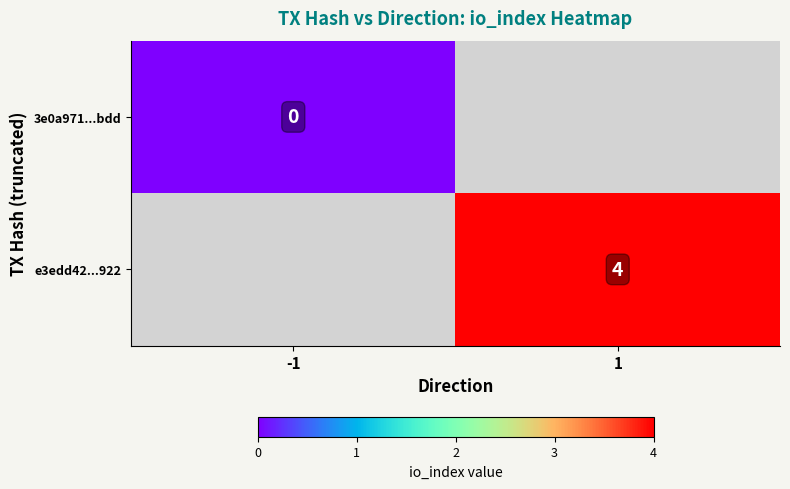

True or false: e3edd42...922 has a value of 5 at 1.

False